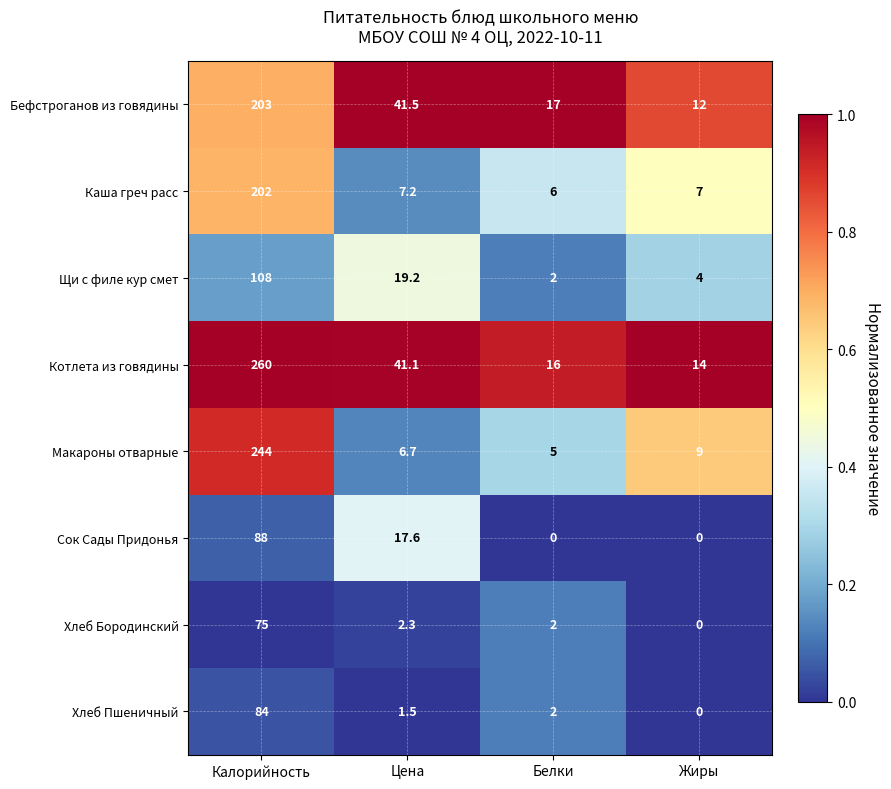

Is it true that Щи с филе кур смет equals 2.7 at Белки?

False